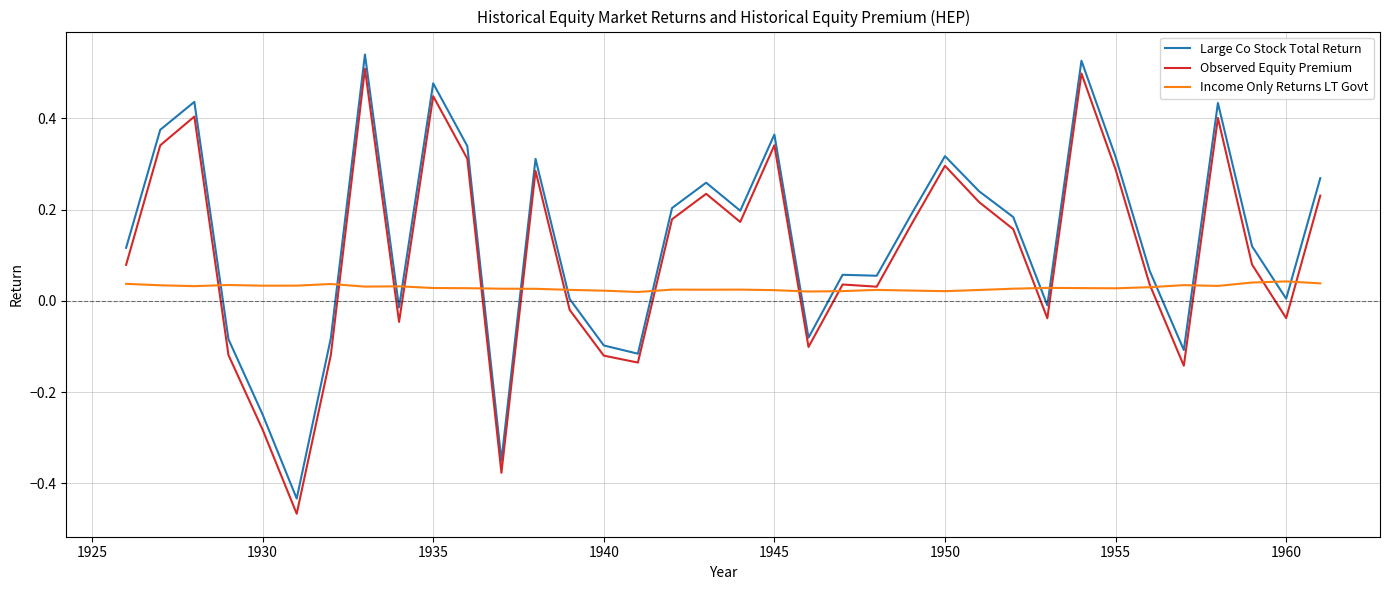

True or false: Income Only Returns LT Govt and Large Co Stock Total Return cross at least once.

True